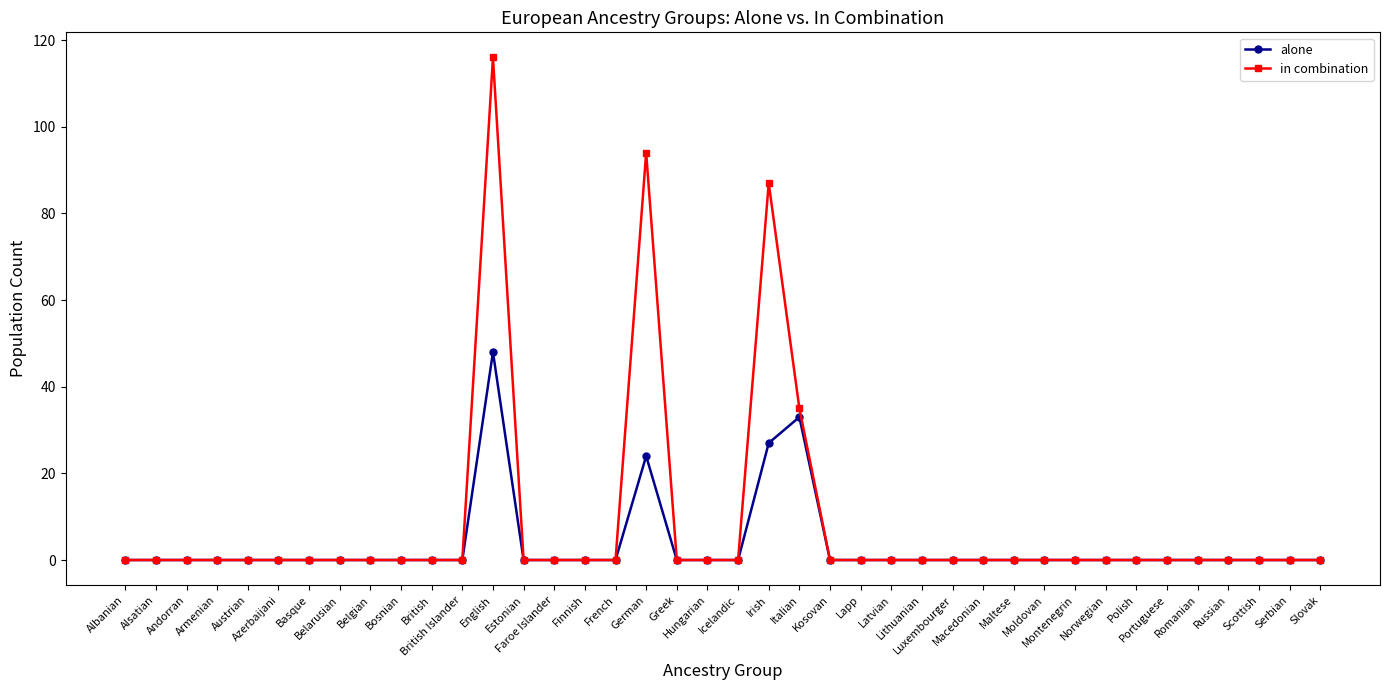

Is it true that in combination equals 0 at Bosnian?

True